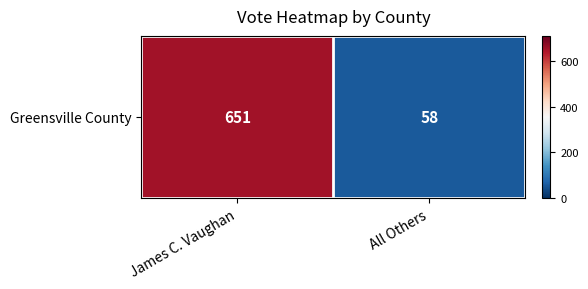

Reading right to left, transcribe all the data shown in this chart.

58	651